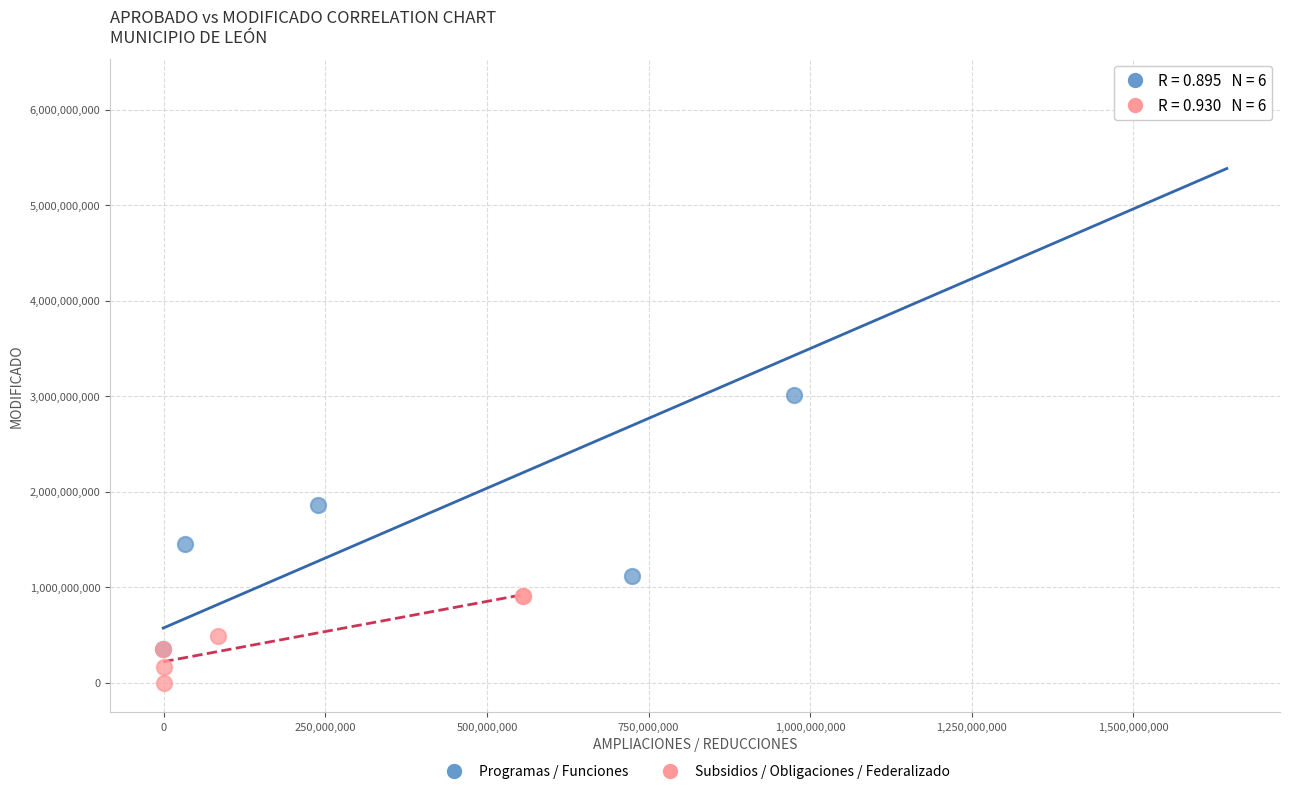

Which series has the widest spread of Y values?

Programas / Funciones